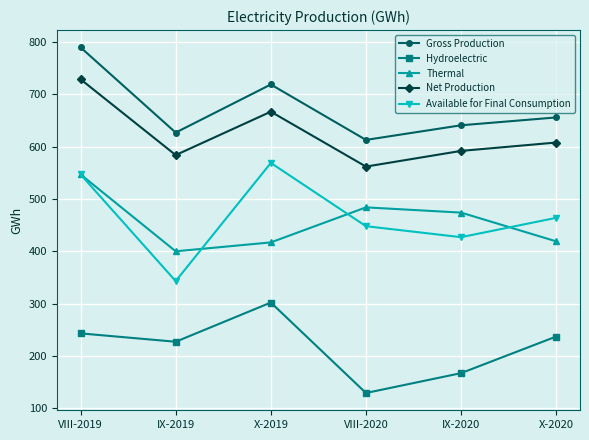

True or false: Available for Final Consumption and Gross Production intersect in this chart.

False